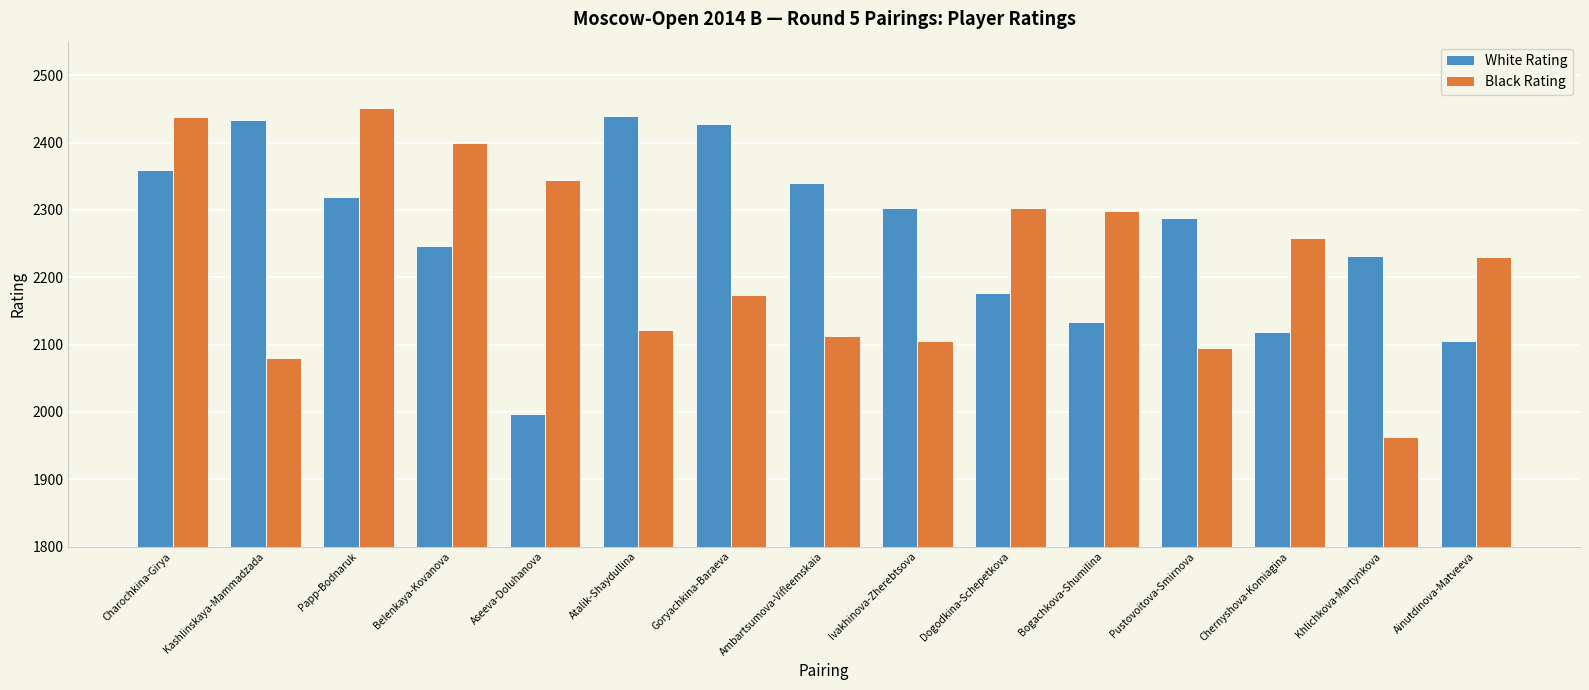

What is the maximum value for White Rating?

2439